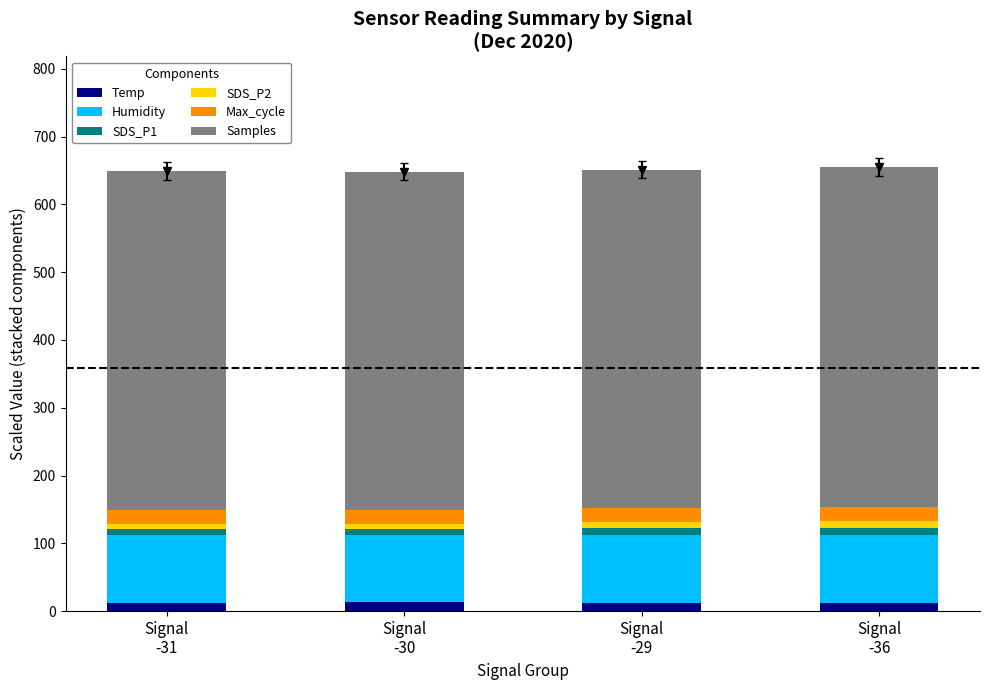

Count the Max_cycle values in the range 20 to 21.

4